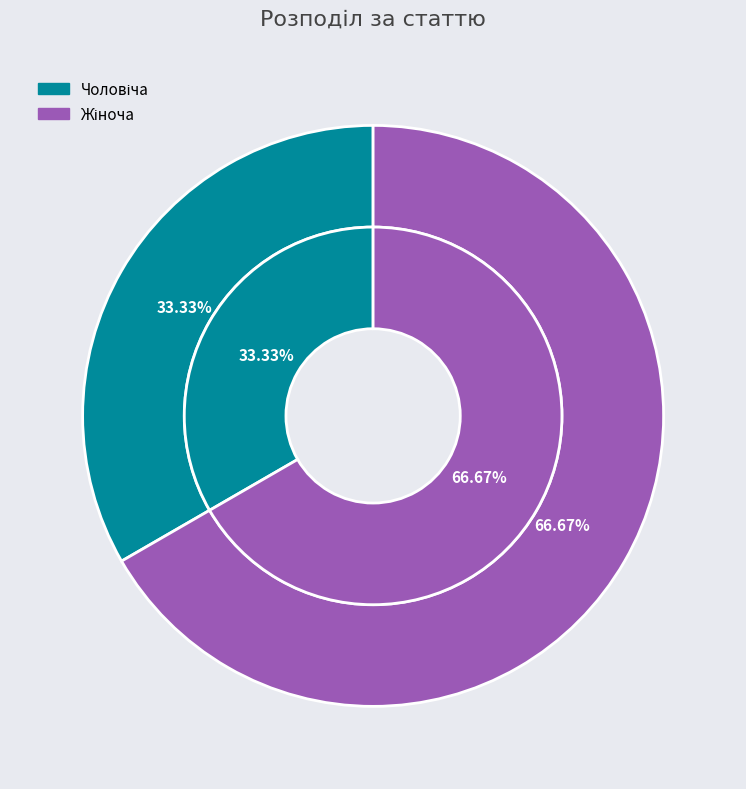

Which has a higher value, Жіноча or Чоловіча?

Жіноча